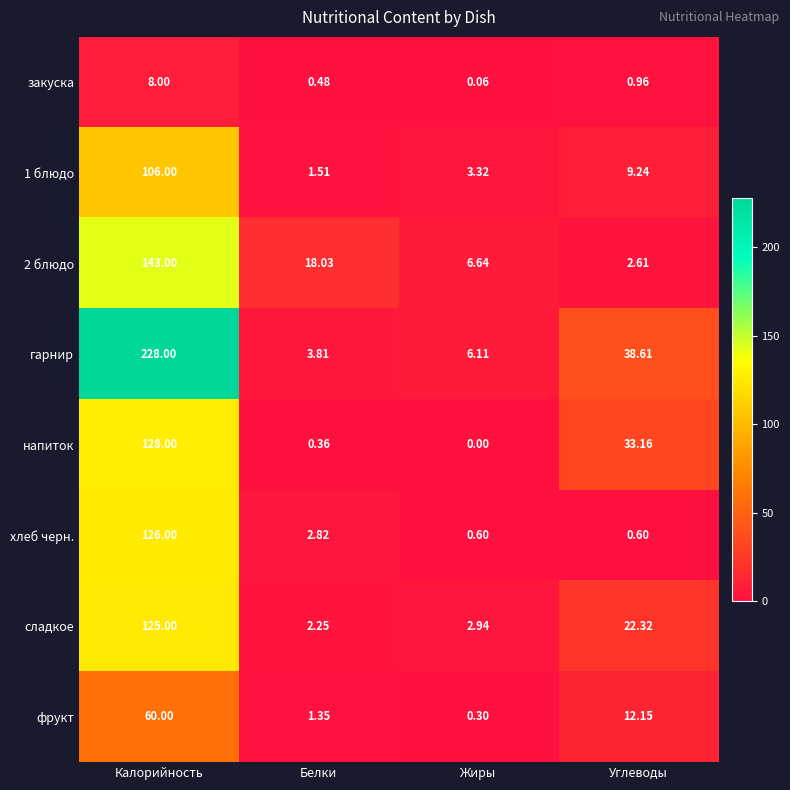

List the labels in order of фрукт value, largest first.

Калорийность, Углеводы, Белки, Жиры